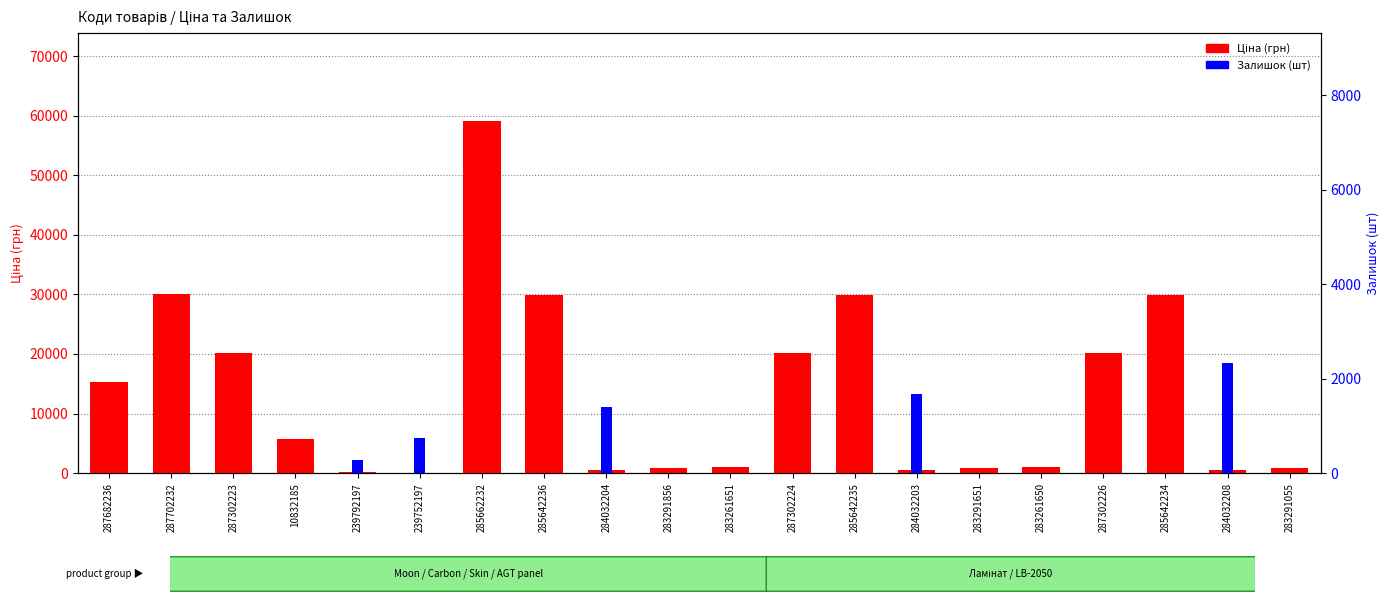

How many categories are shown in the chart?

20